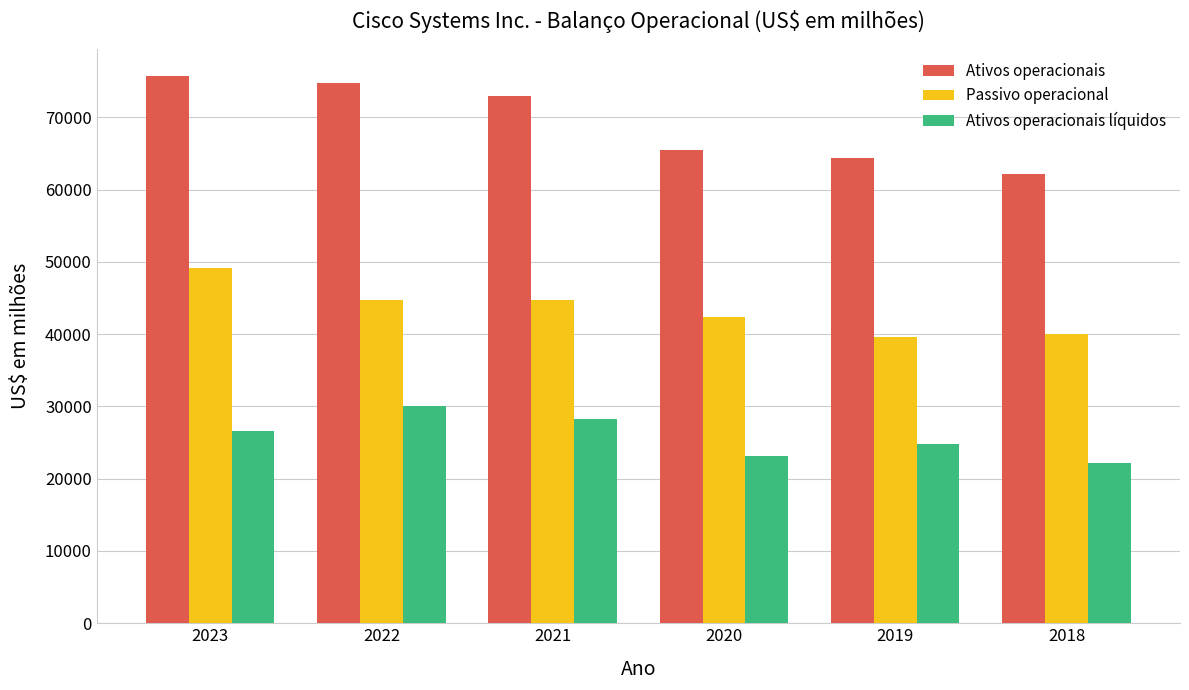

What is the value of the Ativos operacionais bar at the 5th from the left?

64380